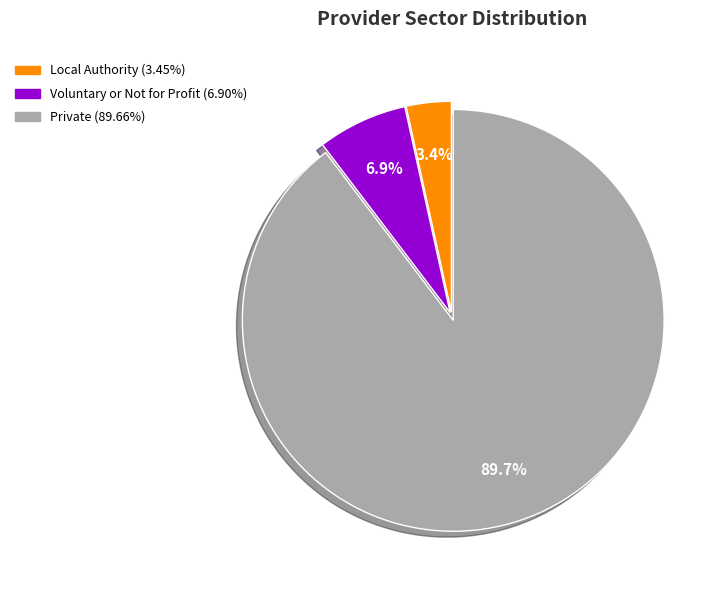

Which category has the smallest portion of the pie?

Local Authority